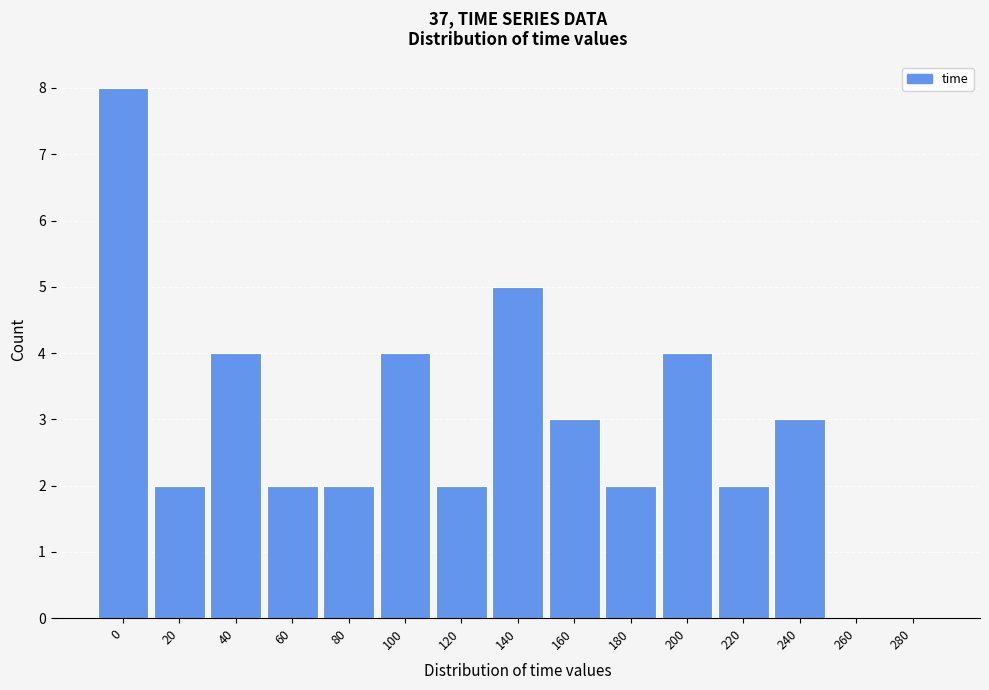

Reading left to right, list all the values displayed in this chart.

0=8	20=2	40=4	60=2	80=2	100=4	120=2	140=5	160=3	180=2	200=4	220=2	240=3	260=0	280=0